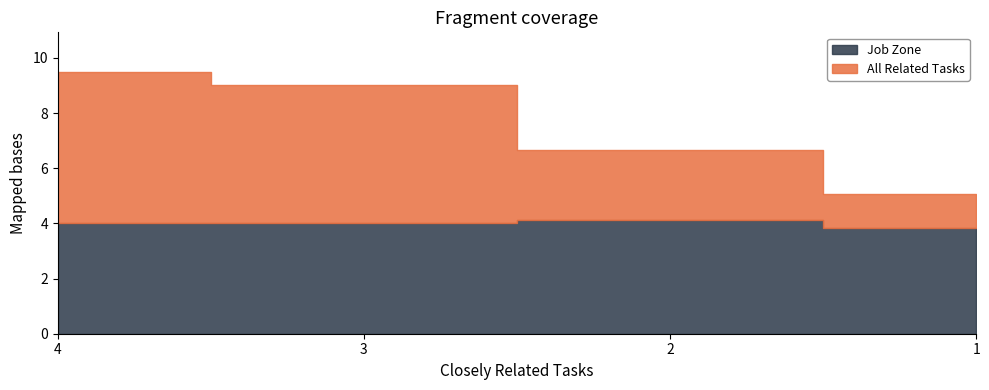

True or false: Job Zone and All Related Tasks intersect in this chart.

False